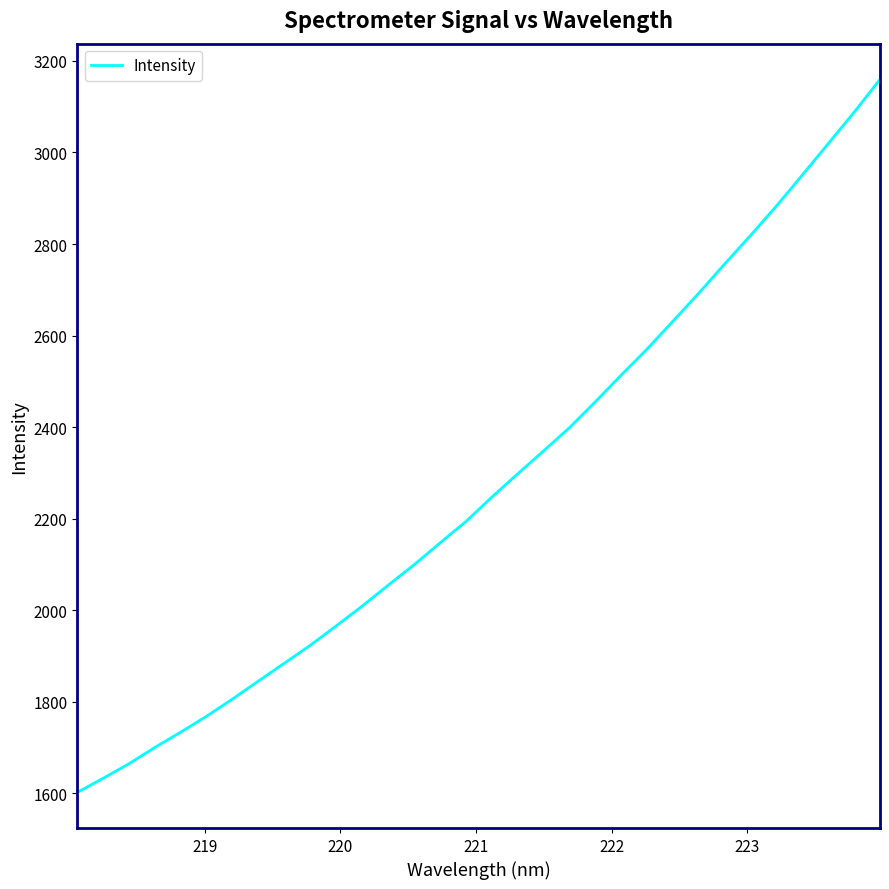

What is the minimum value shown in the chart?

1602.0